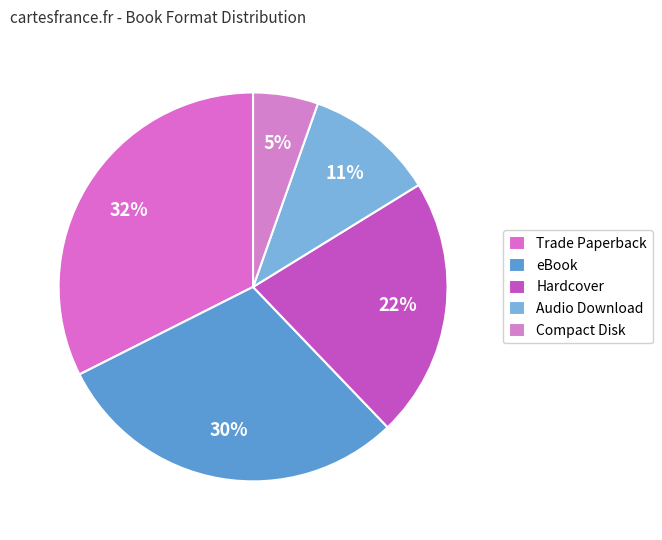

To the nearest percent, what is the average slice percentage?

20%